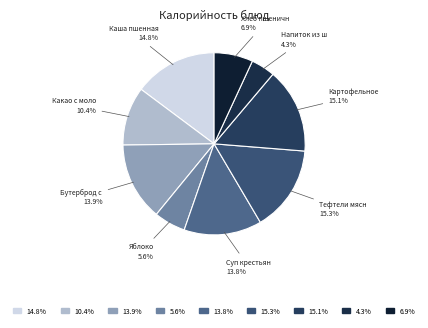

How many segments does this pie chart have?

9